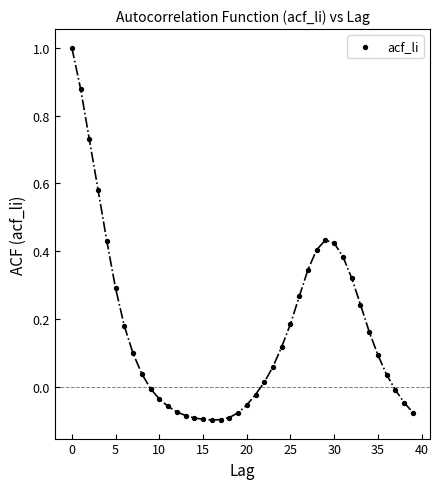

What is the range of Y values (max minus min)?

1.1